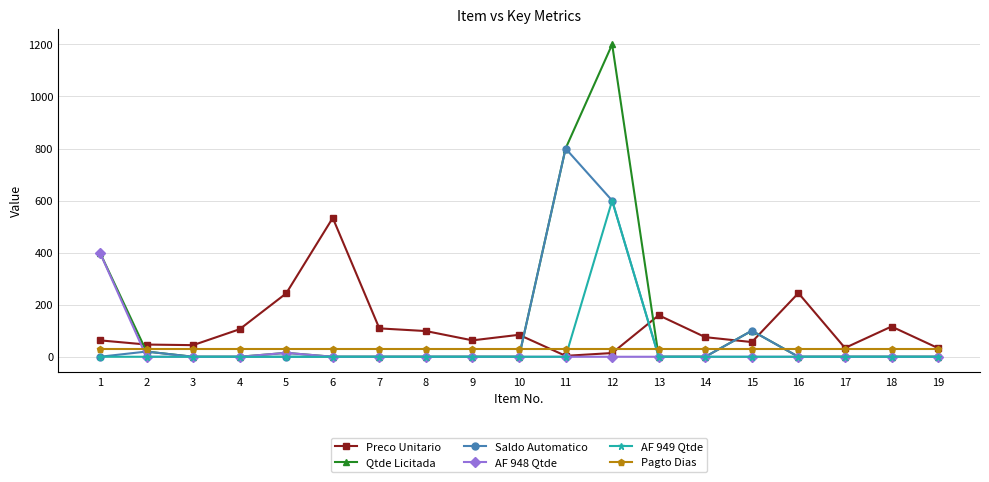

True or false: Qtde Licitada has more than 1 points higher than both neighbors.

True